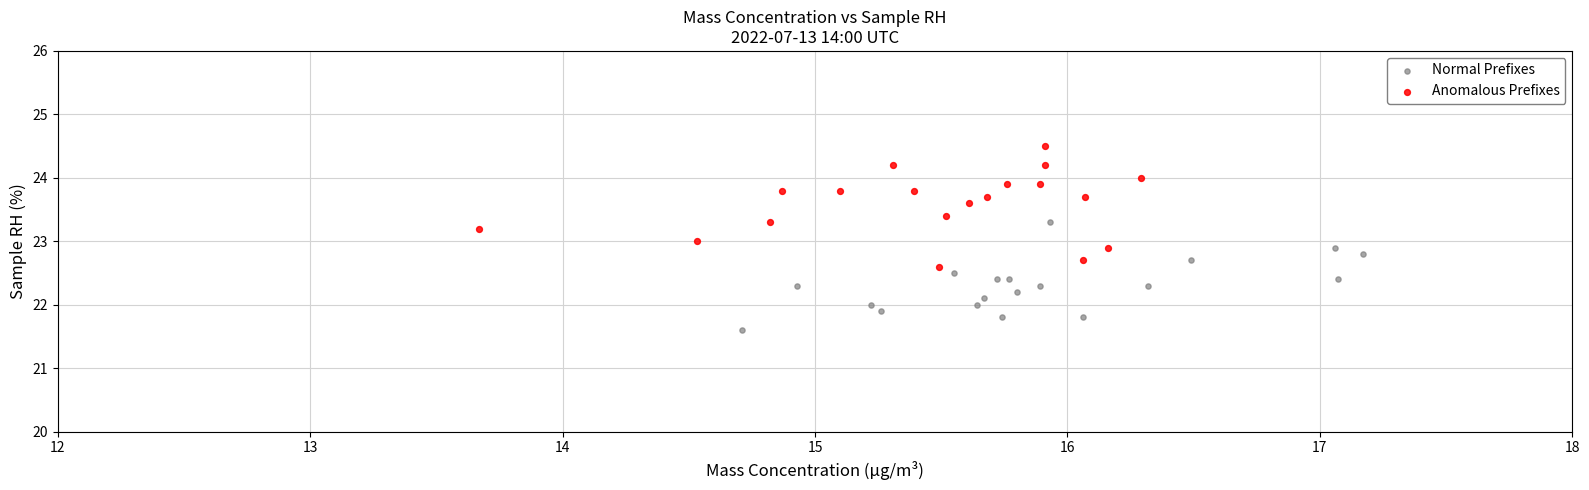

What are all the series names shown in the legend?

Normal Prefixes, Anomalous Prefixes